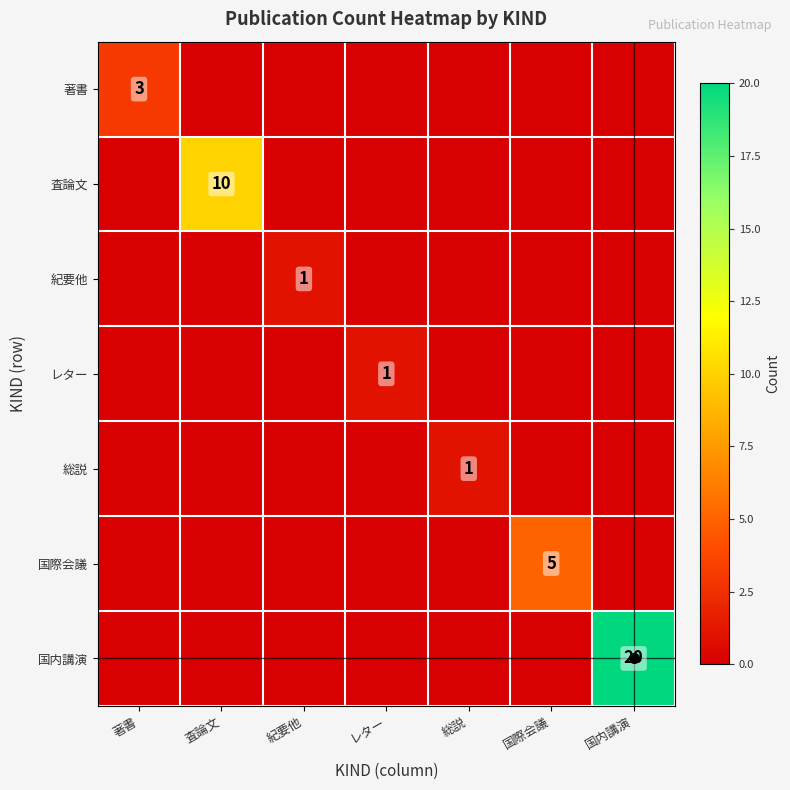

Which category has the highest value across all series?

国内講演